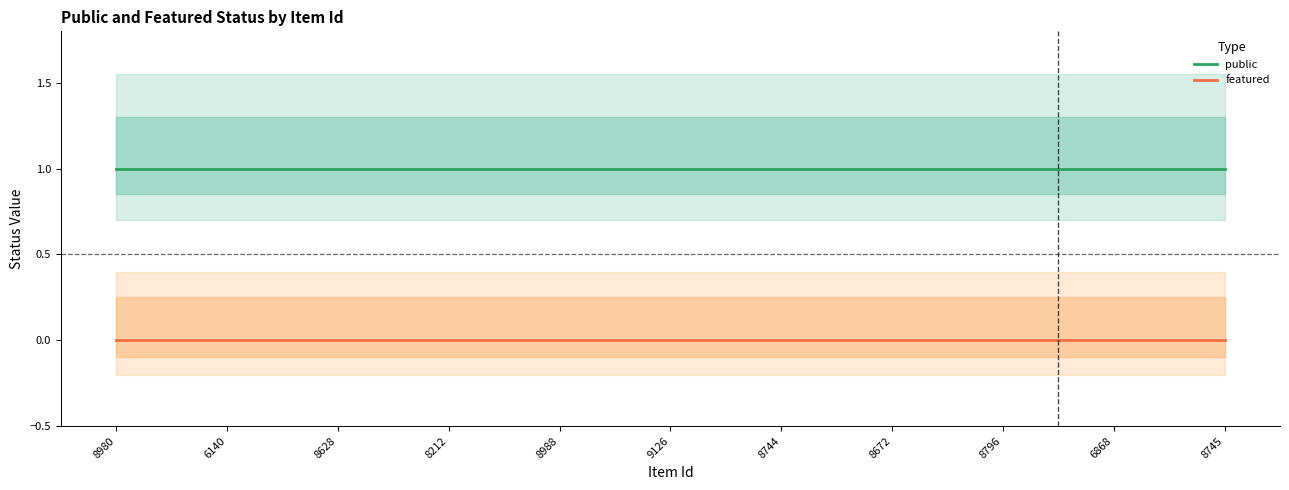

Reading right to left, extract all data points from this chart.

public: 8745=1	6868=1	8796=1	8672=1	8744=1	9126=1	8988=1	8212=1	8628=1	6140=1	8980=1
featured: 8745=0	6868=0	8796=0	8672=0	8744=0	9126=0	8988=0	8212=0	8628=0	6140=0	8980=0